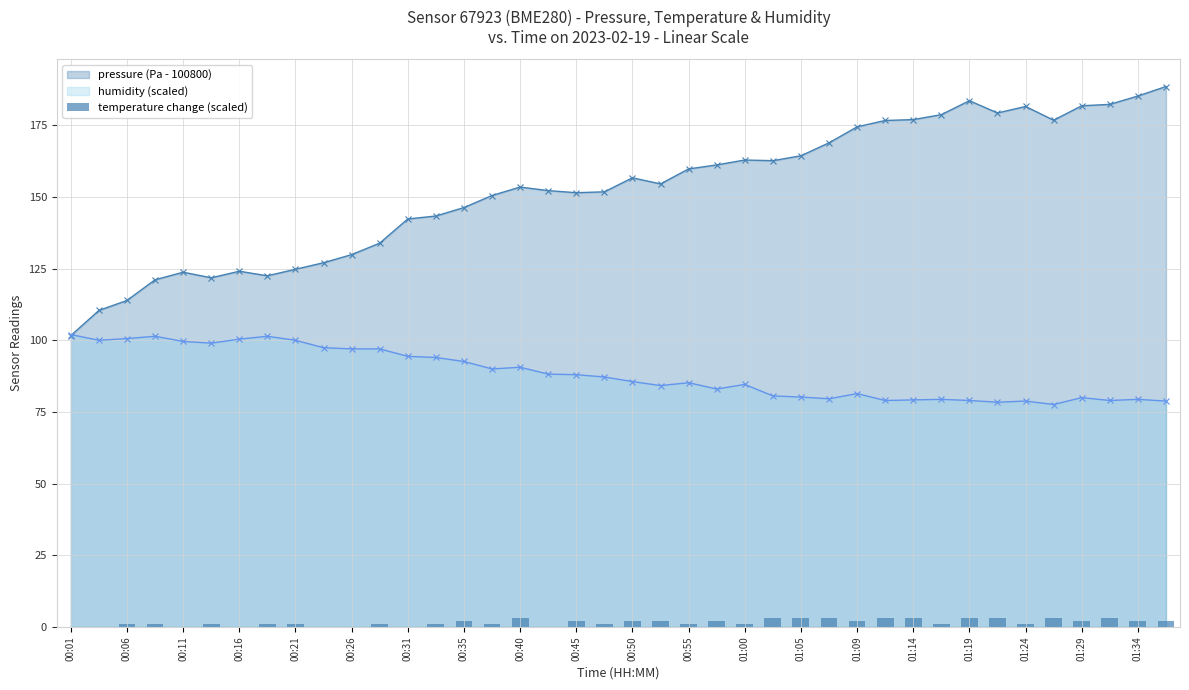

What is the difference between the second highest and second lowest values?

3.0